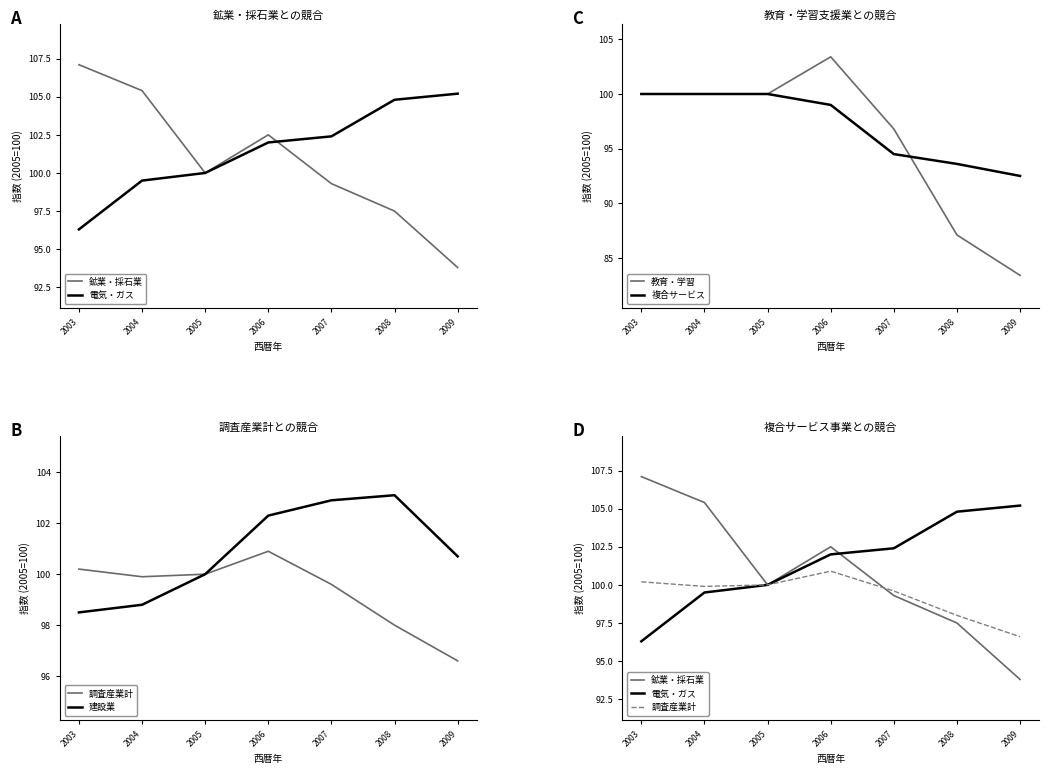

List the labels in order of 教育・学習 value, smallest first.

2009, 2008, 2007, 2003, 2004, 2005, 2006